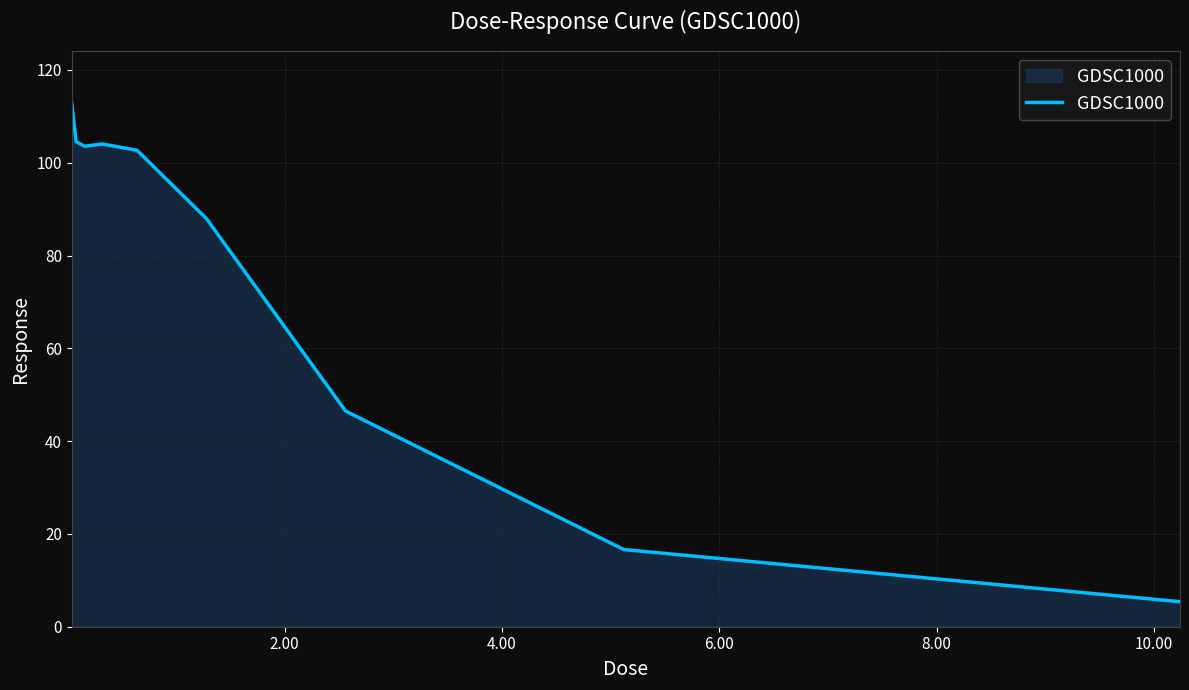

How many lines are shown in the chart?

1